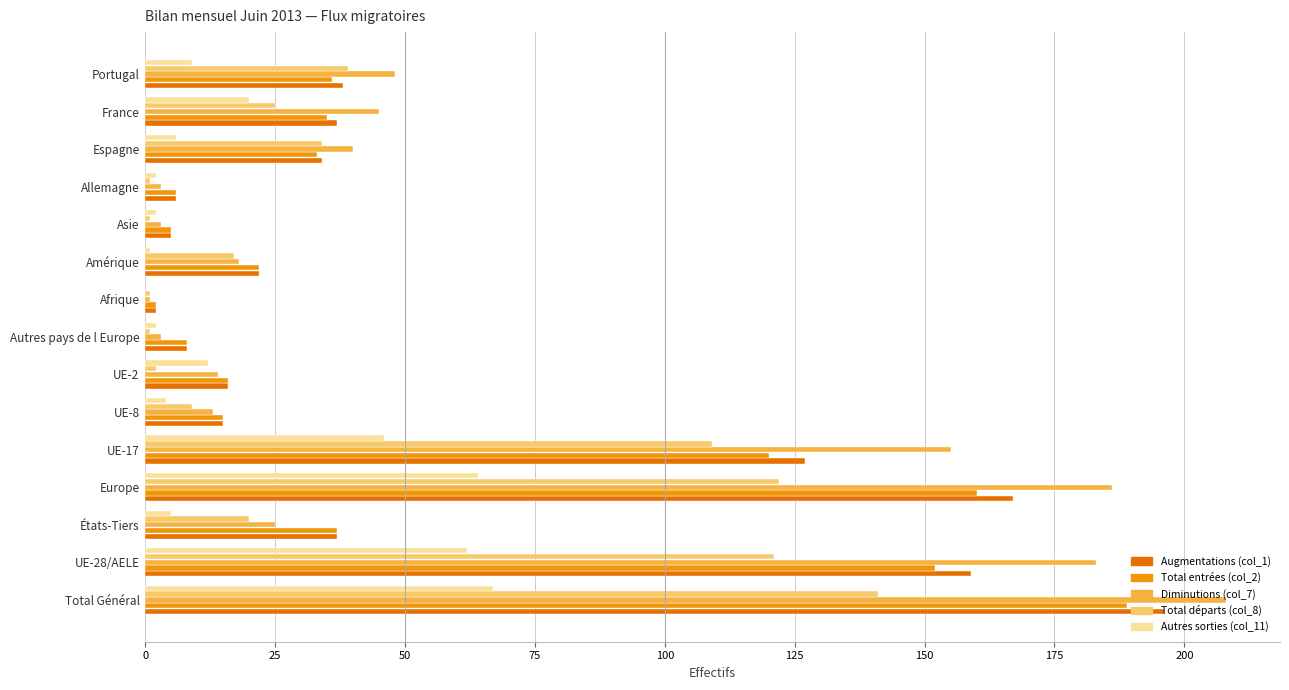

At which category is the sum across all series the highest?

Total Général